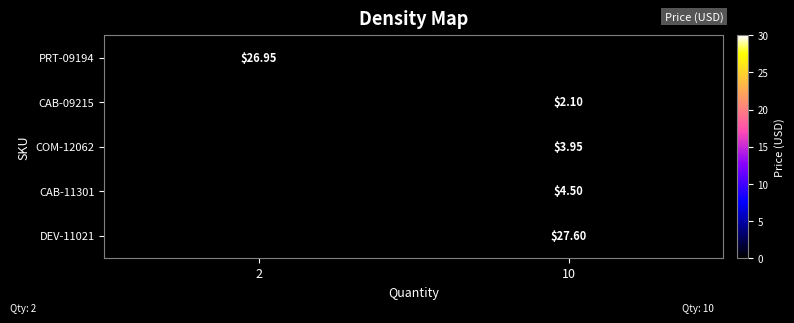

How many values in the row_2 series exceed 3?

1